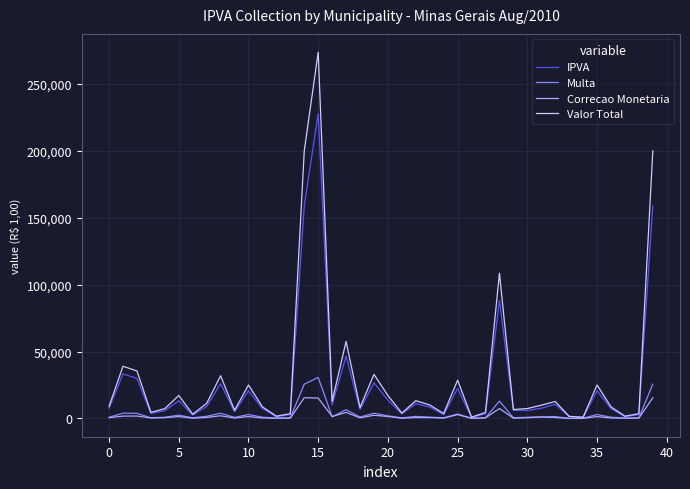

Does the chart have visible grid lines?

Yes